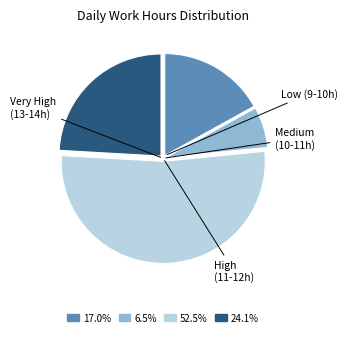

Is the sum of Low (9-10h) and Very High (13-14h) greater than half?

No